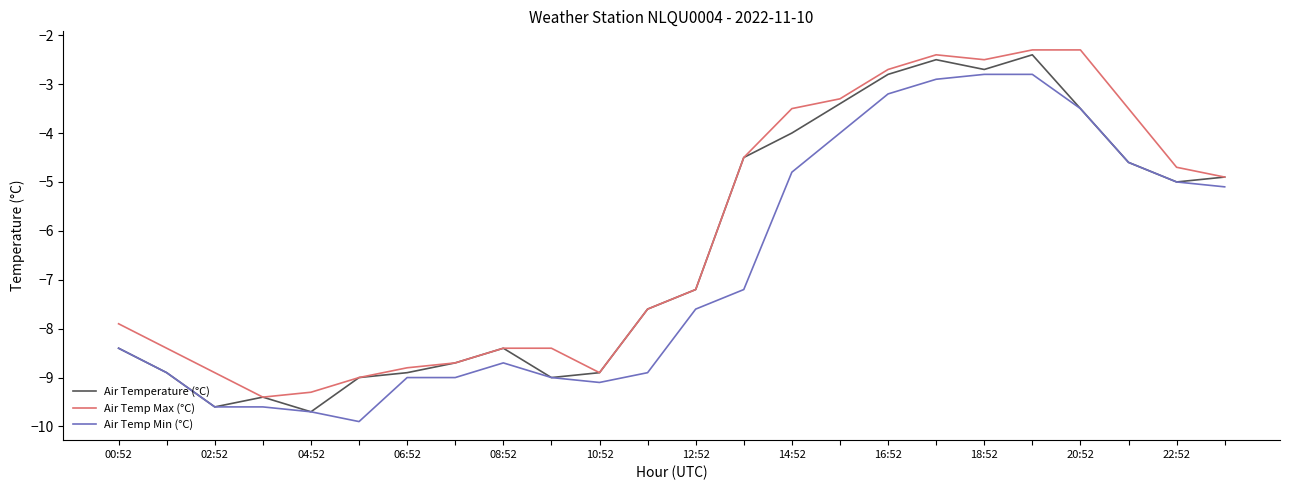

What is the smallest value displayed?

-9.9